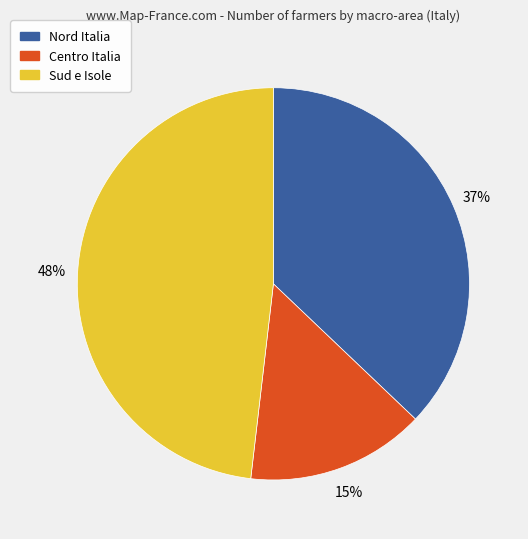

Is there a majority slice in this chart?

No